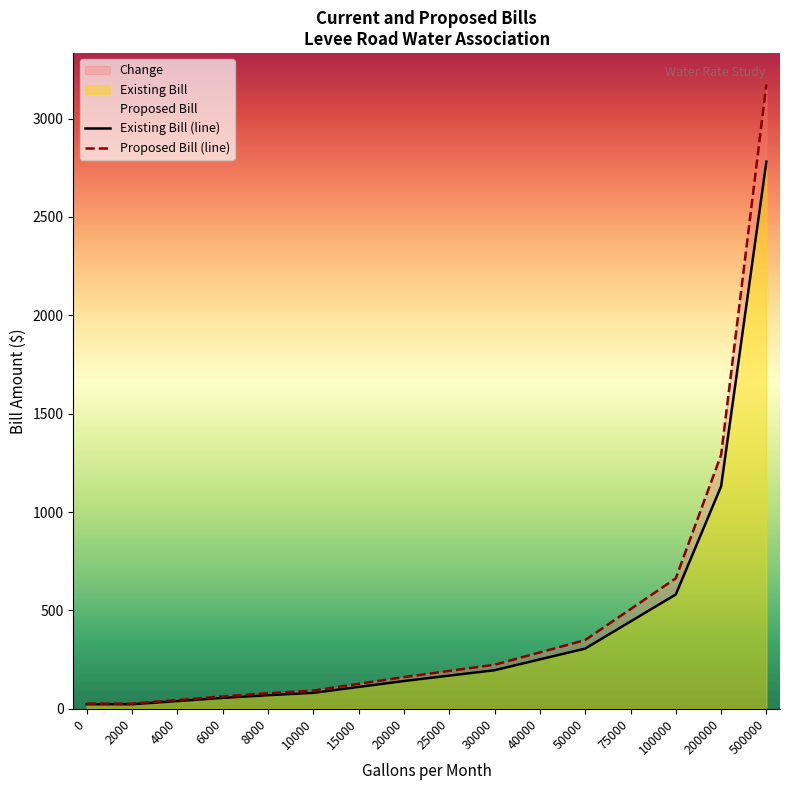

At which category is the sum across all series the highest?

500000